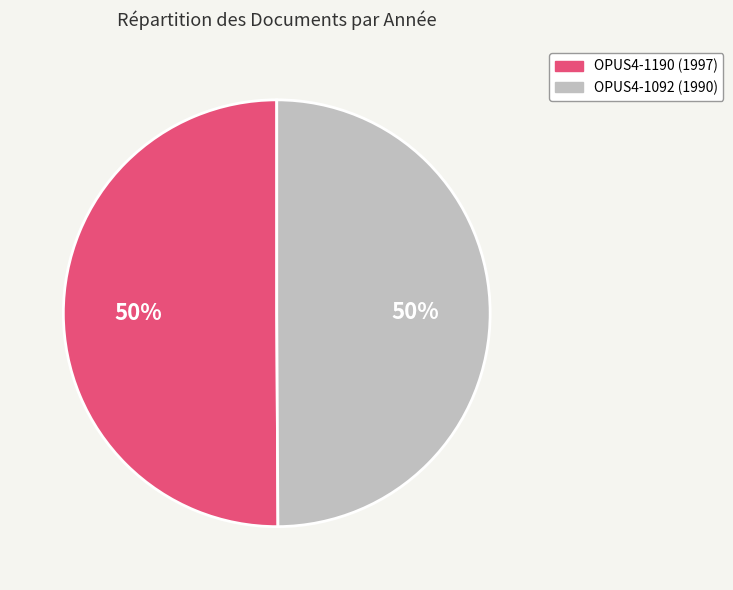

What is the ratio of the value at OPUS4-1092 to the value at OPUS4-1190?

1.0